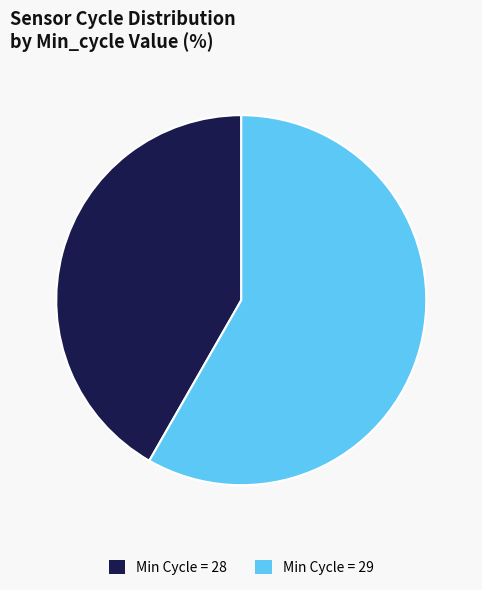

How many segments does this pie chart have?

2